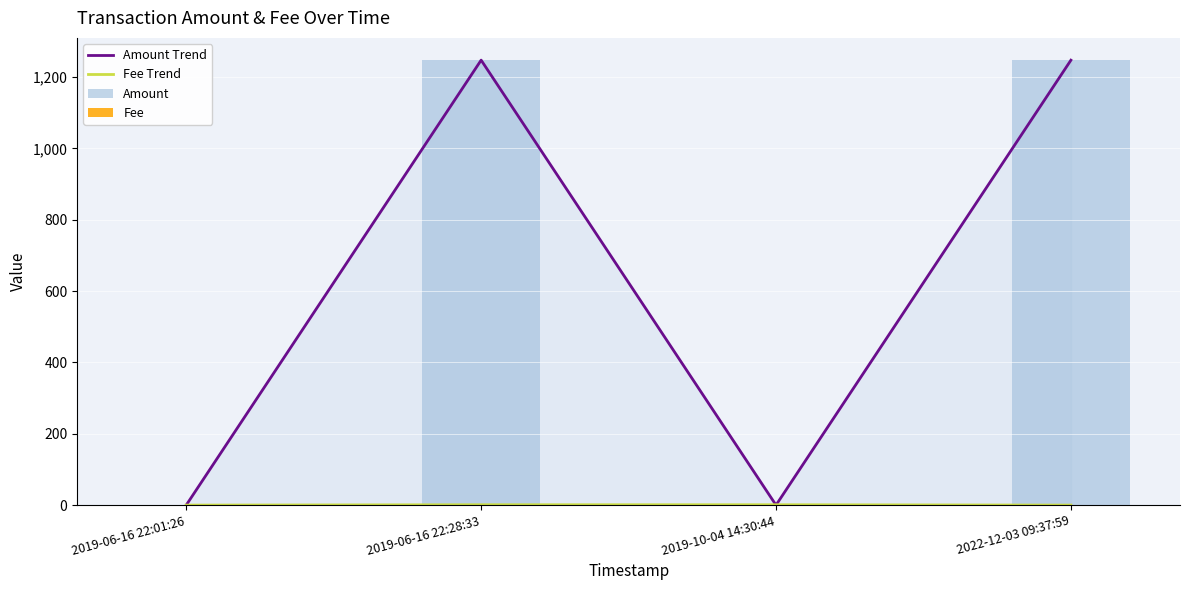

Rank the series by their maximum value, from highest to lowest.

Amount Trend, Amount, Fee Trend, Fee